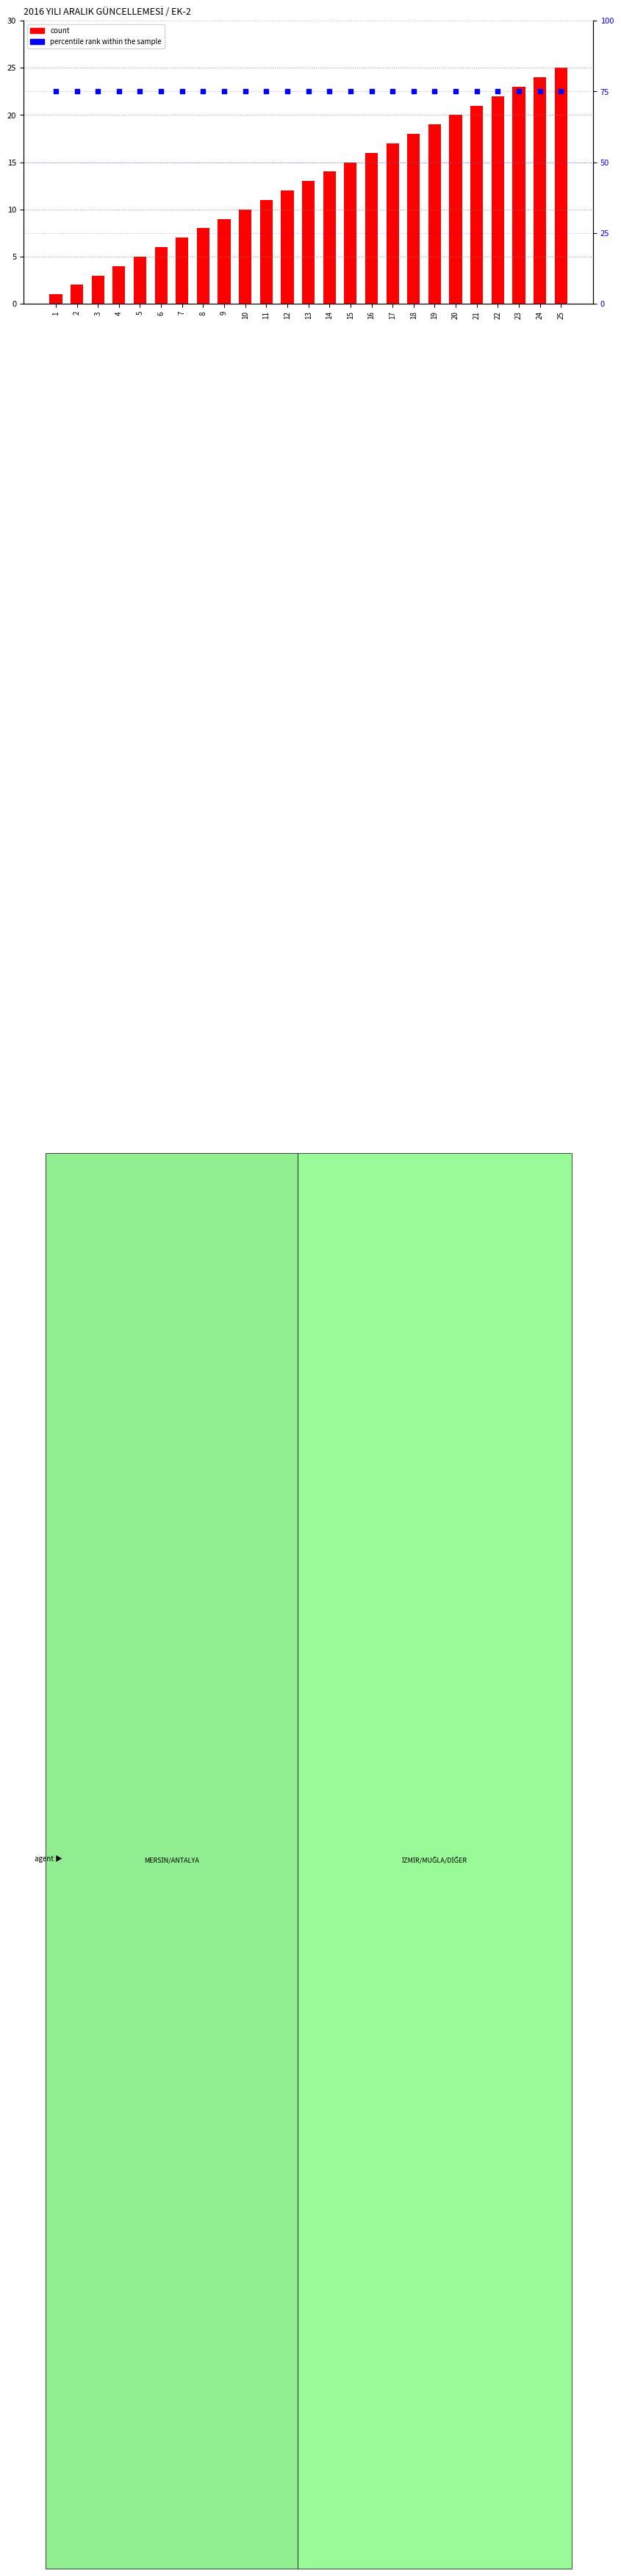

Which series reaches the maximum Y coordinate?

percentile rank within the sample